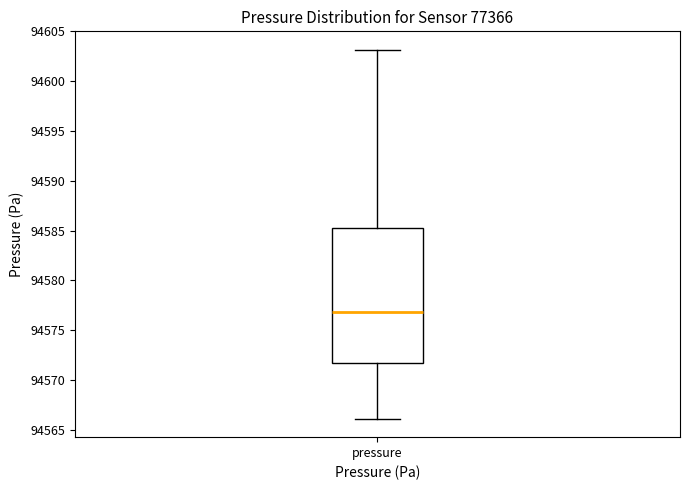

Where does the lower whisker of the box for pressure end on the y-axis? The values are not printed on the chart, so give them approximately, as read against the axis.

94566.0